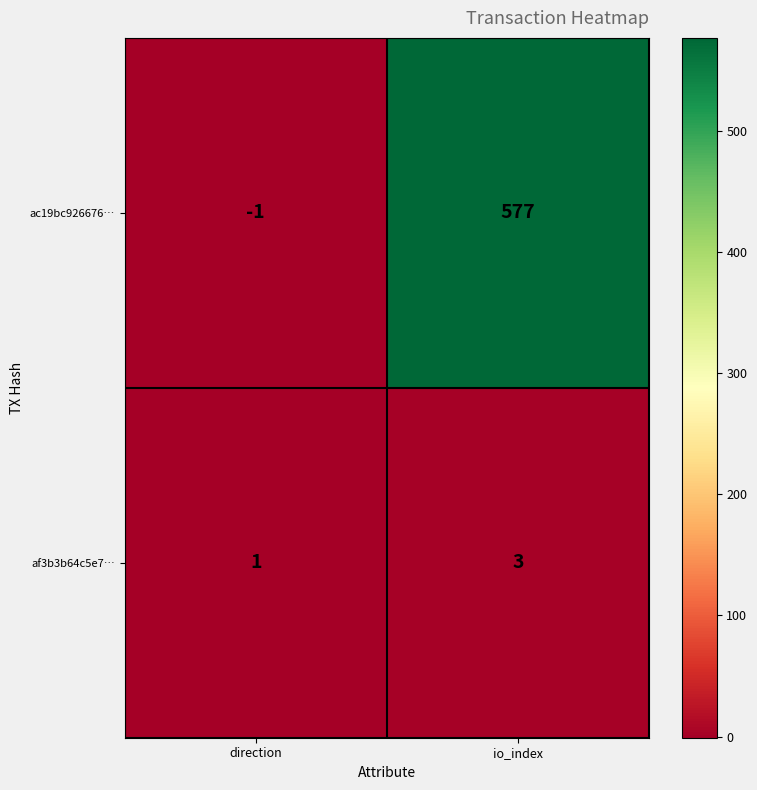

Which category has the lowest value across all series?

direction